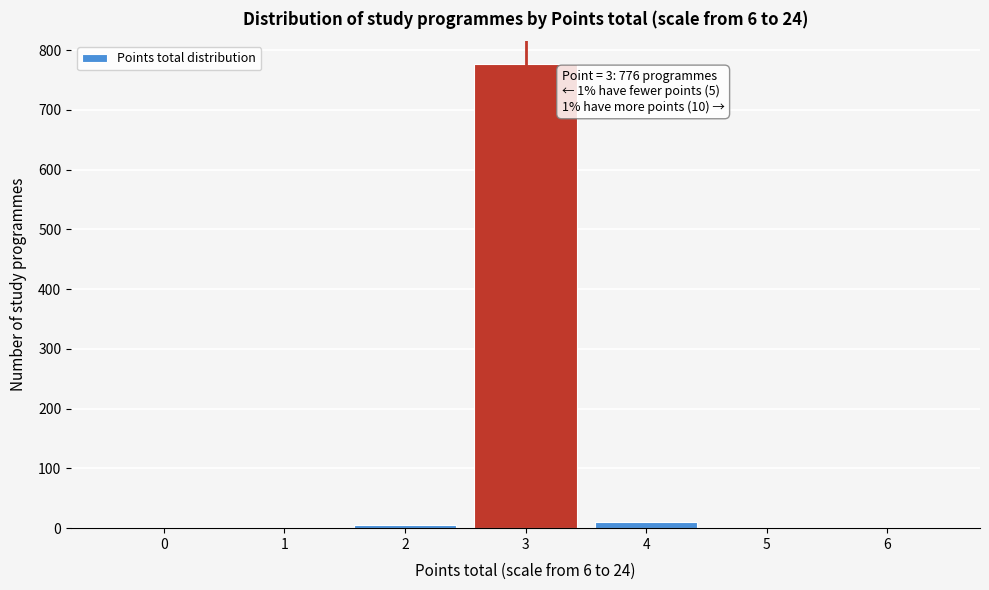

Which range on the x-axis has the tallest bar?

2.5 to 3.5